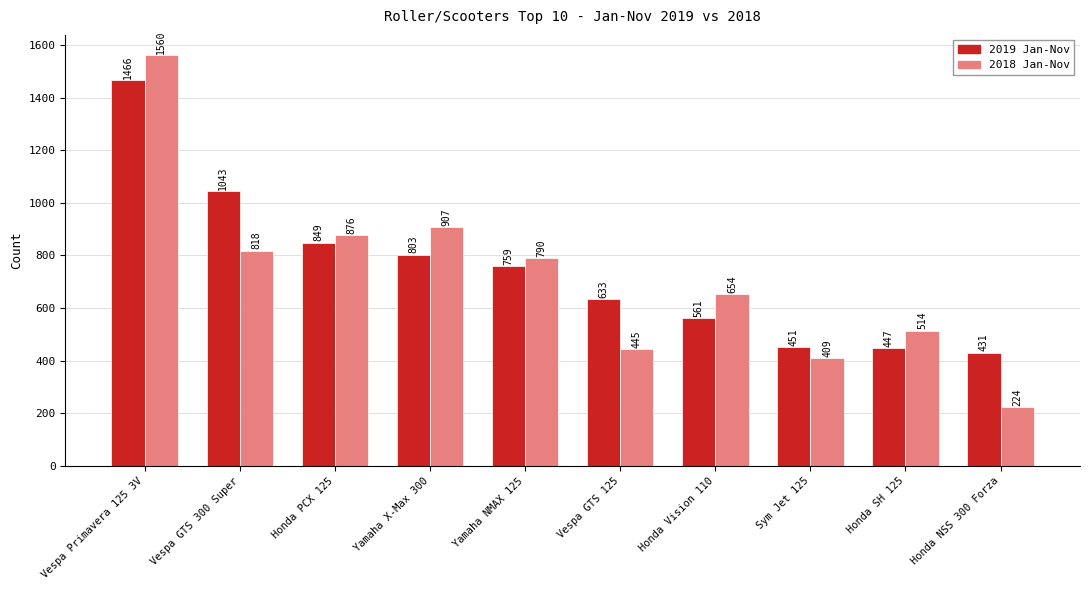

Rank the series at Honda SH 125 from lowest to highest value.

2019 Jan-Nov, 2018 Jan-Nov